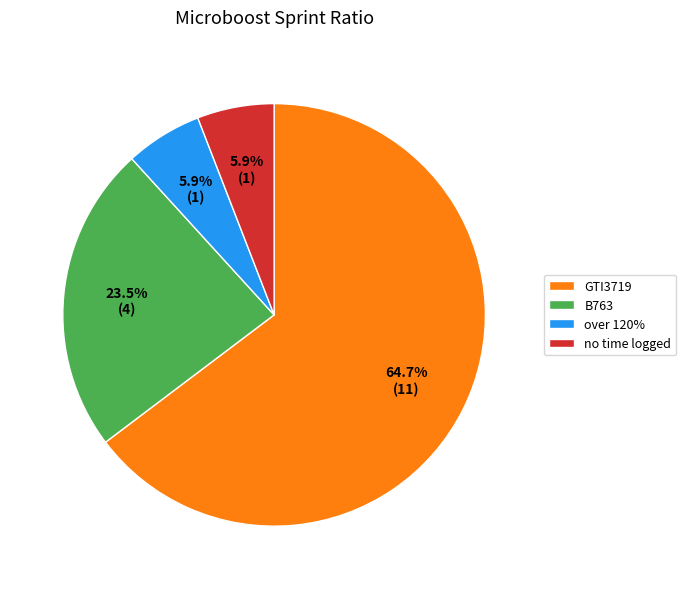

What is the largest slice in the pie chart?

GTI3719